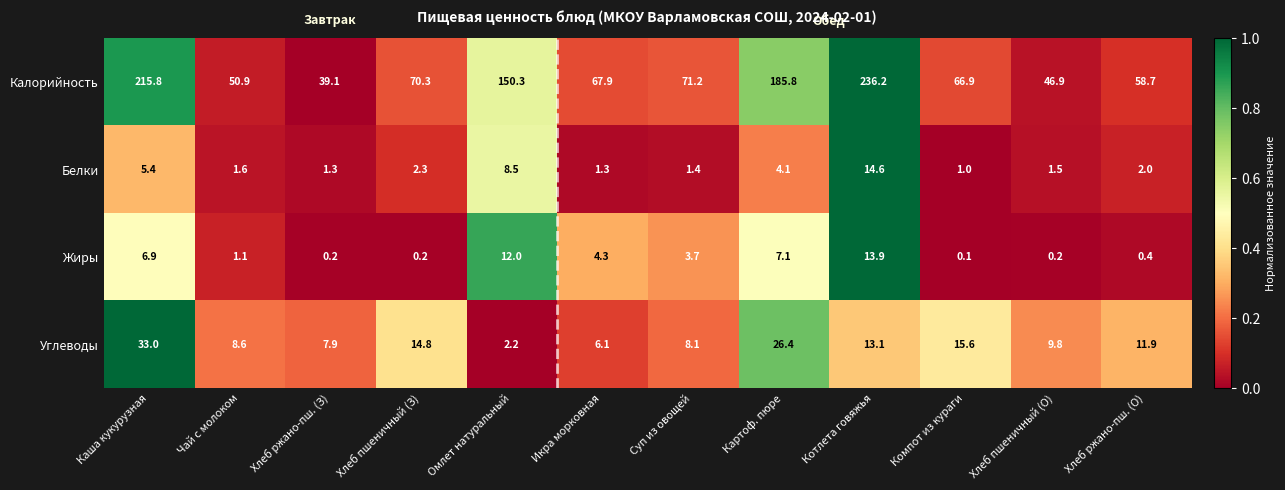

What is the greatest value displayed?

236.2